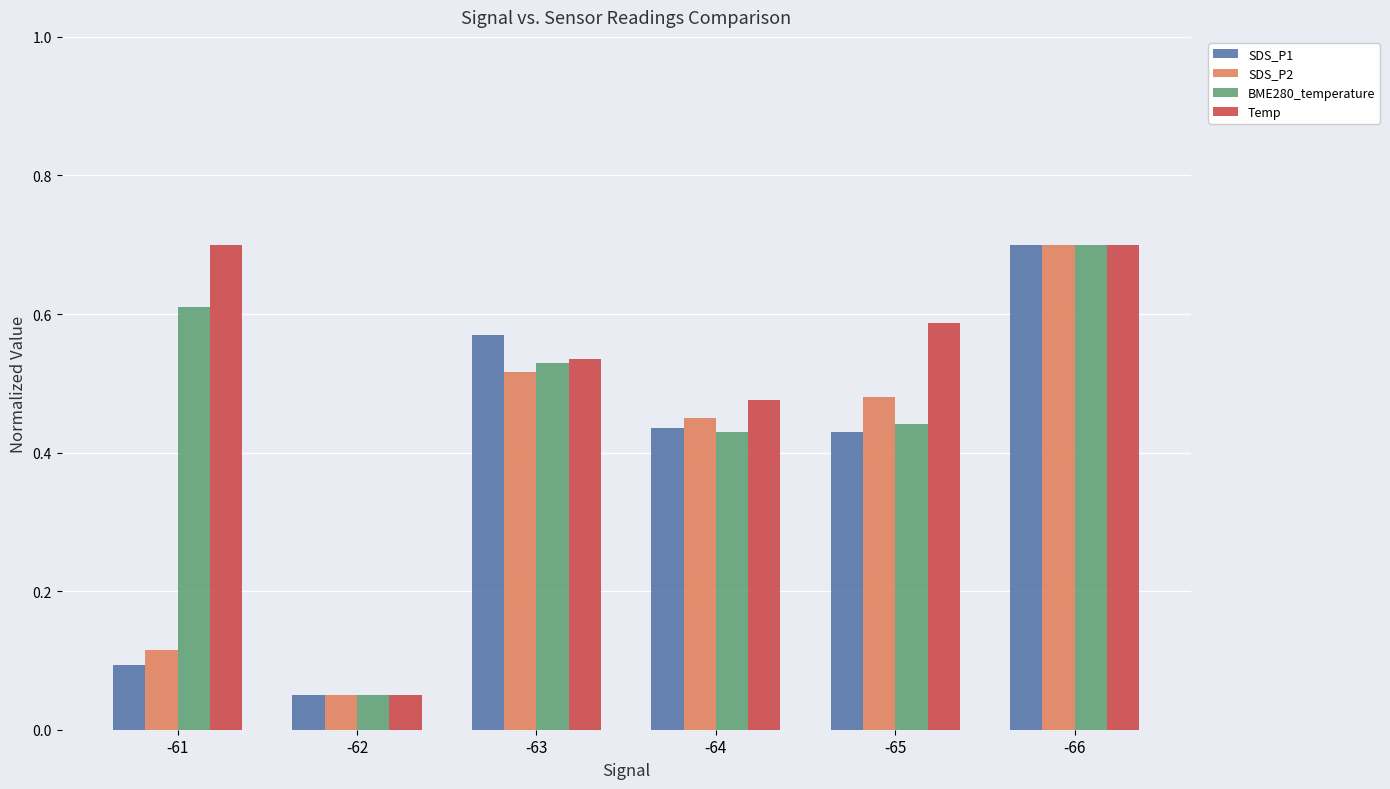

What is the sum of all Temp values?

3.0